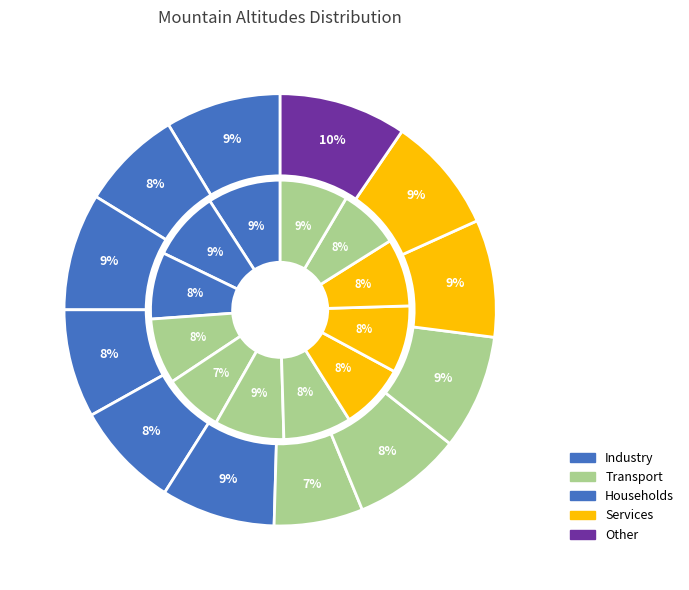

Combined, do Windiger Mountain and Blumlisalp Mountain account for over 50%?

No